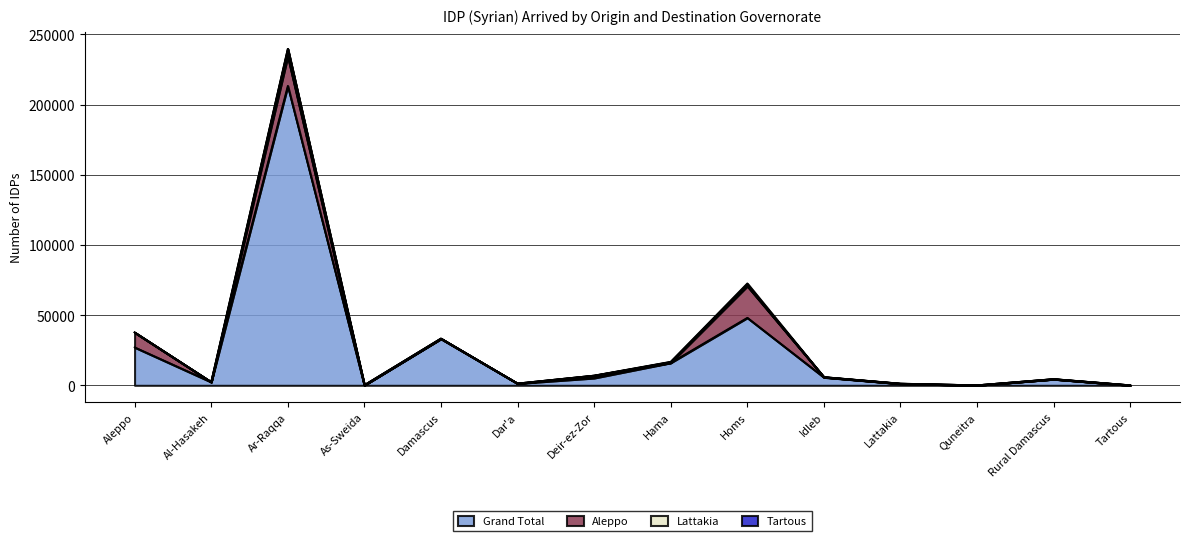

How many times do Tartous and Lattakia cross each other?

5